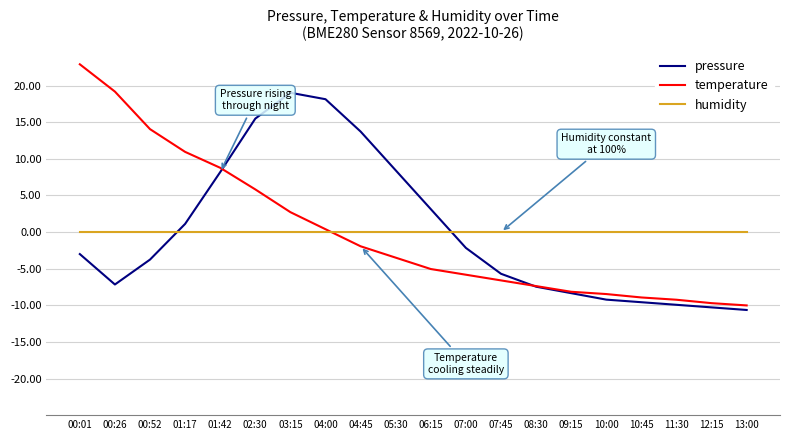

At which label is pressure closest to 4?

06:15